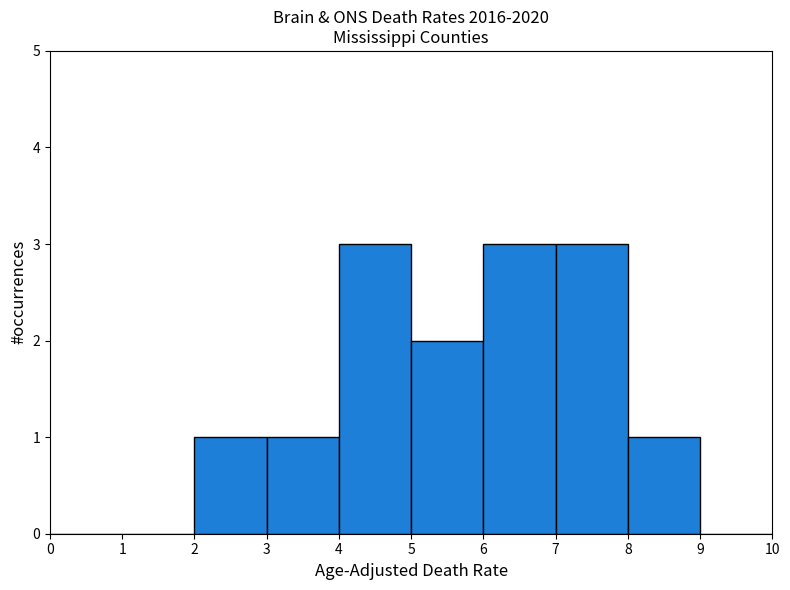

Reading left to right, list every bar in this chart as the range it spans on the x-axis followed by its height. The values are not printed on the chart, so give them approximately, as read against the axis.

0 to 1: 0
1 to 2: 0
2 to 3: 1
3 to 4: 1
4 to 5: 3
5 to 6: 2
6 to 7: 3
7 to 8: 3
8 to 9: 1
9 to 10: 0